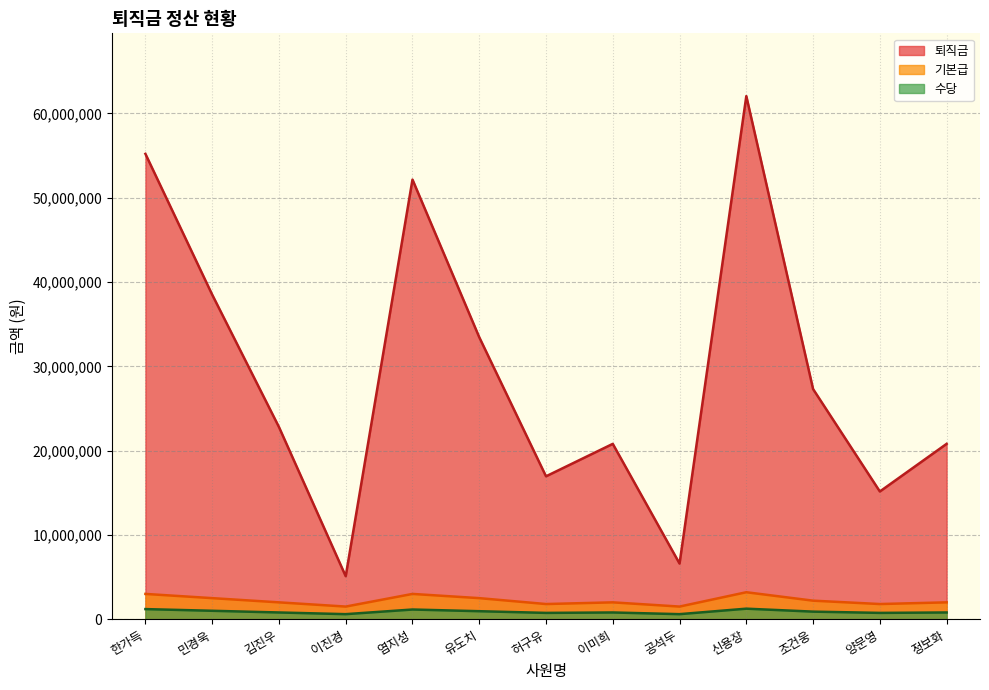

List the labels in order of 수당 value, smallest first.

이진경, 공석두, 허구유, 양문영, 김진우, 이미희, 정보화, 조건웅, 유도치, 민경욱, 염지성, 한가득, 신용장